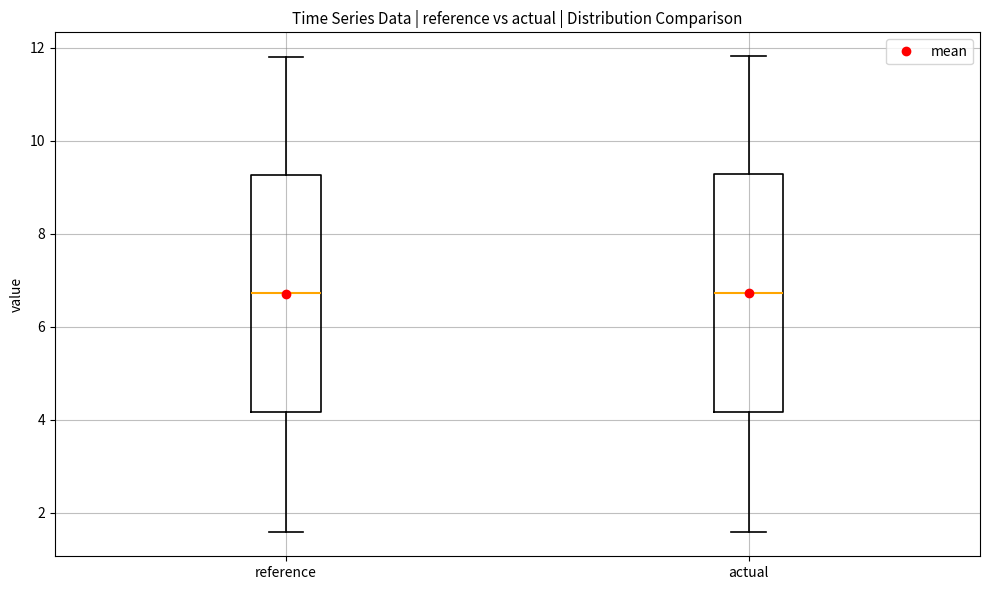

Reading left to right, transcribe this box plot: for each box, give where its median line is, the range the box spans, and where its two whiskers end, as read against the y-axis. The values are not printed on the chart, so give them approximately, as read against the axis.

reference: median 6.8, box 4.2 to 9.2, whiskers 1.6 to 11.8
actual: median 6.8, box 4.2 to 9.2, whiskers 1.6 to 11.8